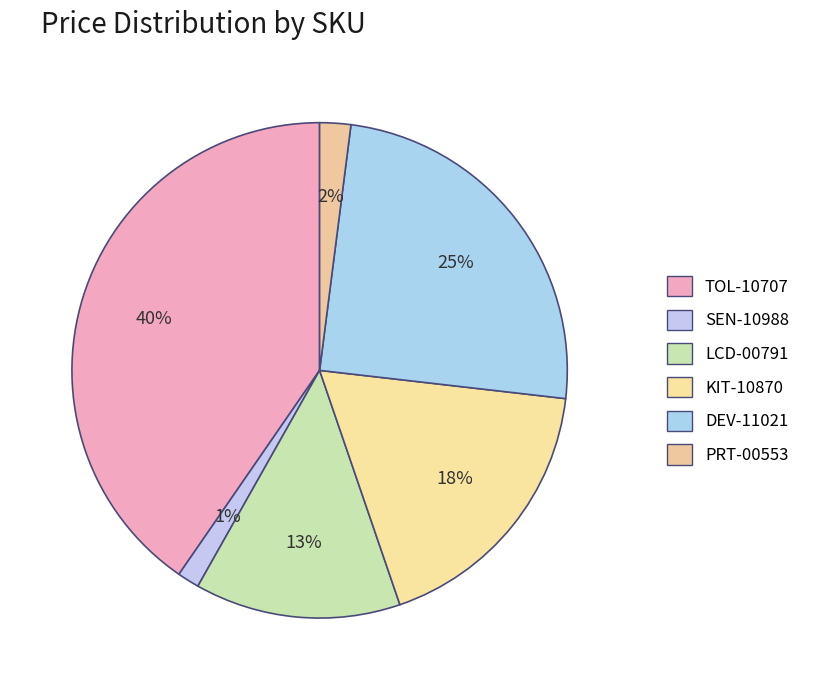

How many segments does this pie chart have?

6